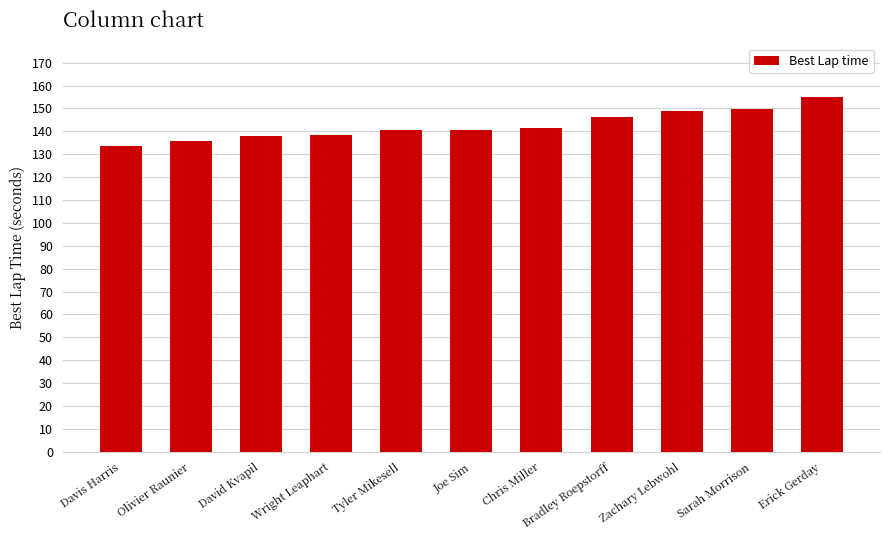

What is the maximum value shown in the chart?

155.2